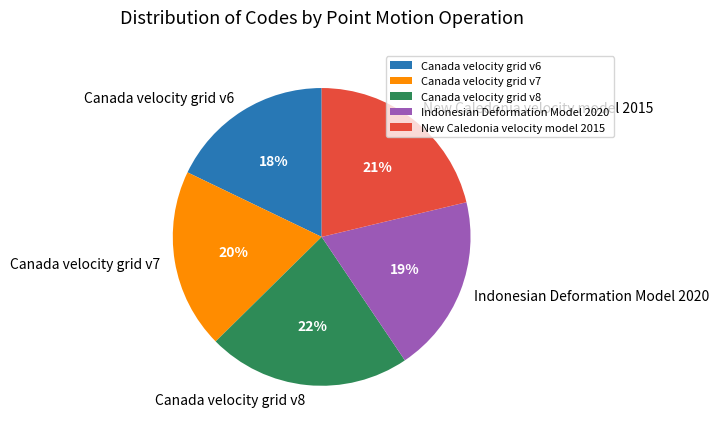

To the nearest percent, what is the difference between the Canada velocity grid v8 and Indonesian Deformation Model 2020 slice percentages?

3%